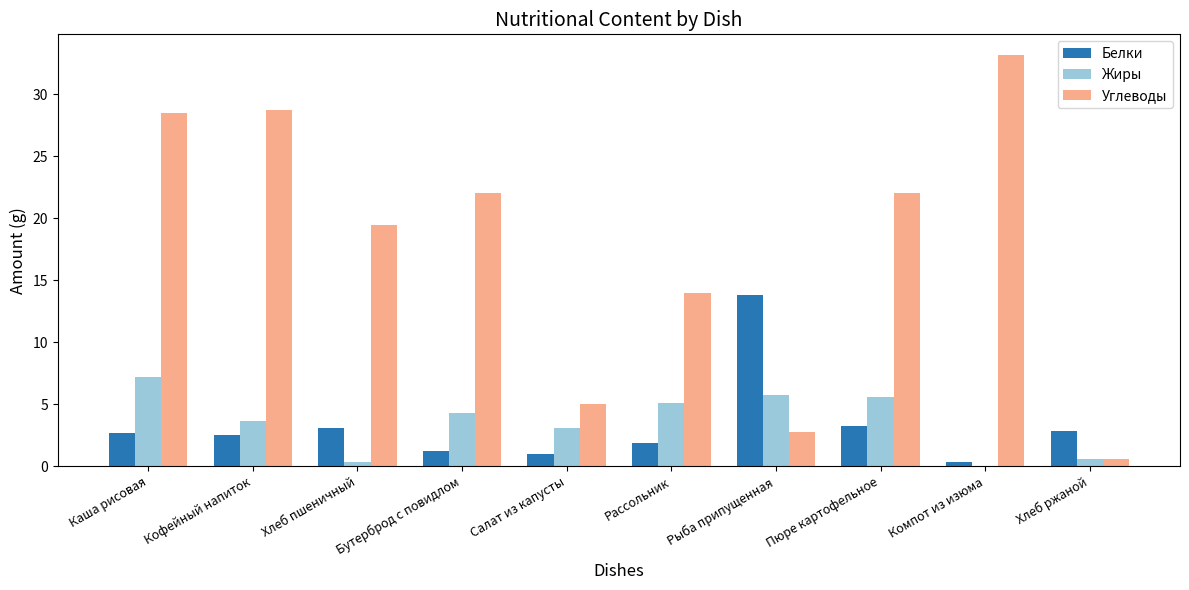

What is the total value across all series at Хлеб пшеничный?

22.8